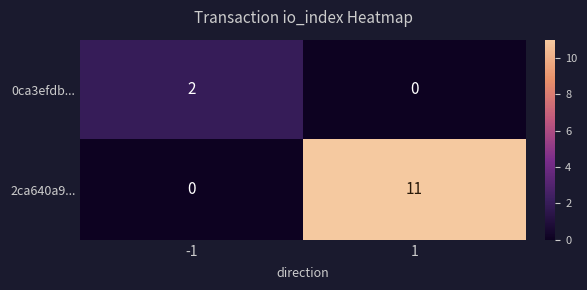

Reading left to right, what are all the values shown in this chart?

0ca3efdb...: -1=2	1=0
2ca640a9...: -1=0	1=11